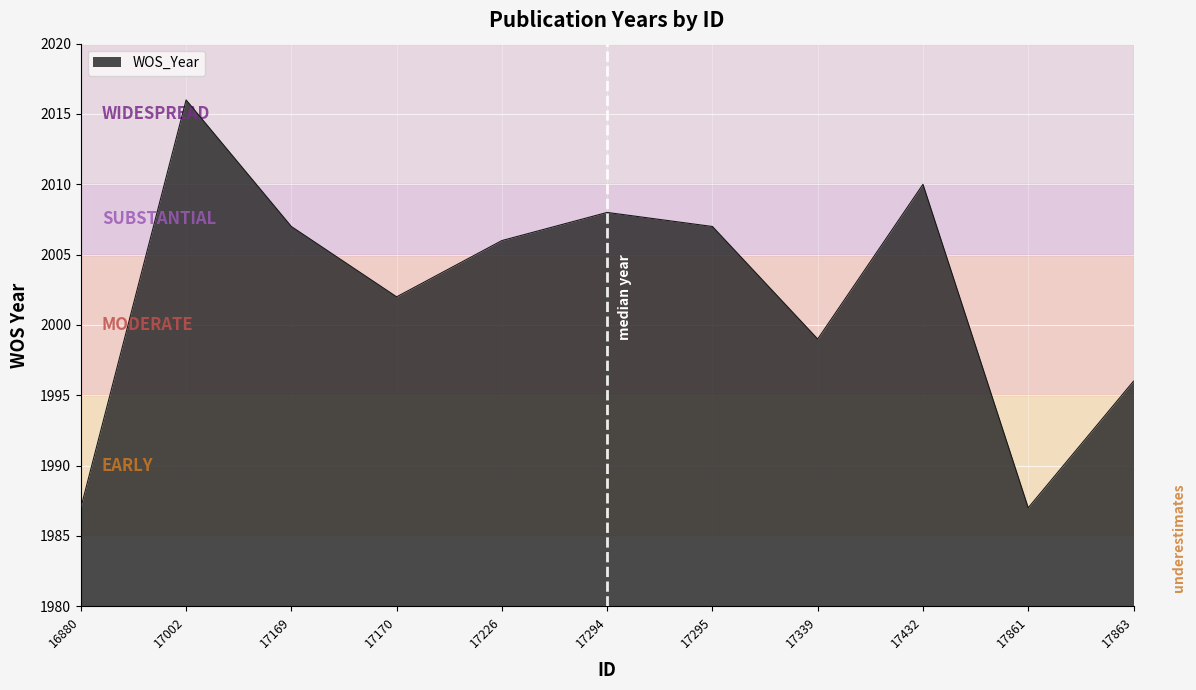

Which category has the highest value across all series?

17002